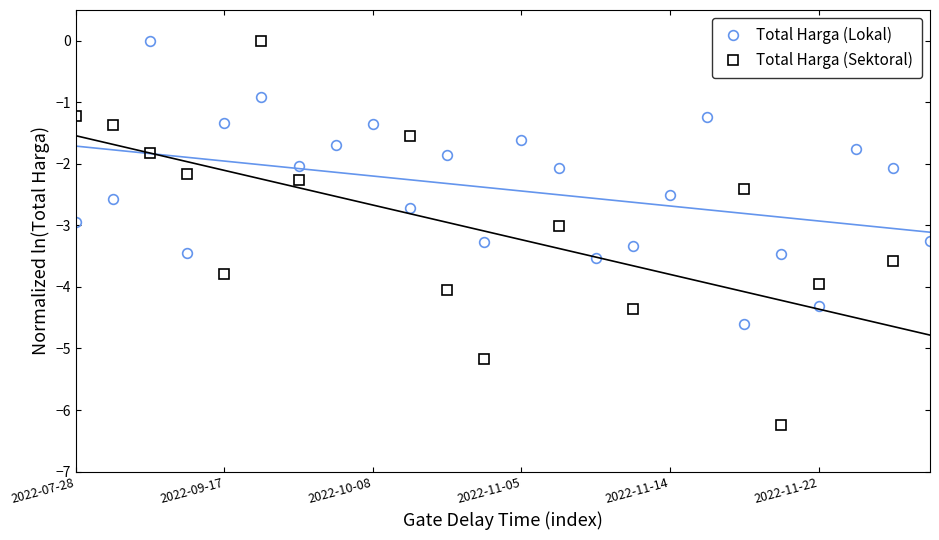

True or false: Total Harga (Lokal) has more than 1 points higher than both neighbors.

True